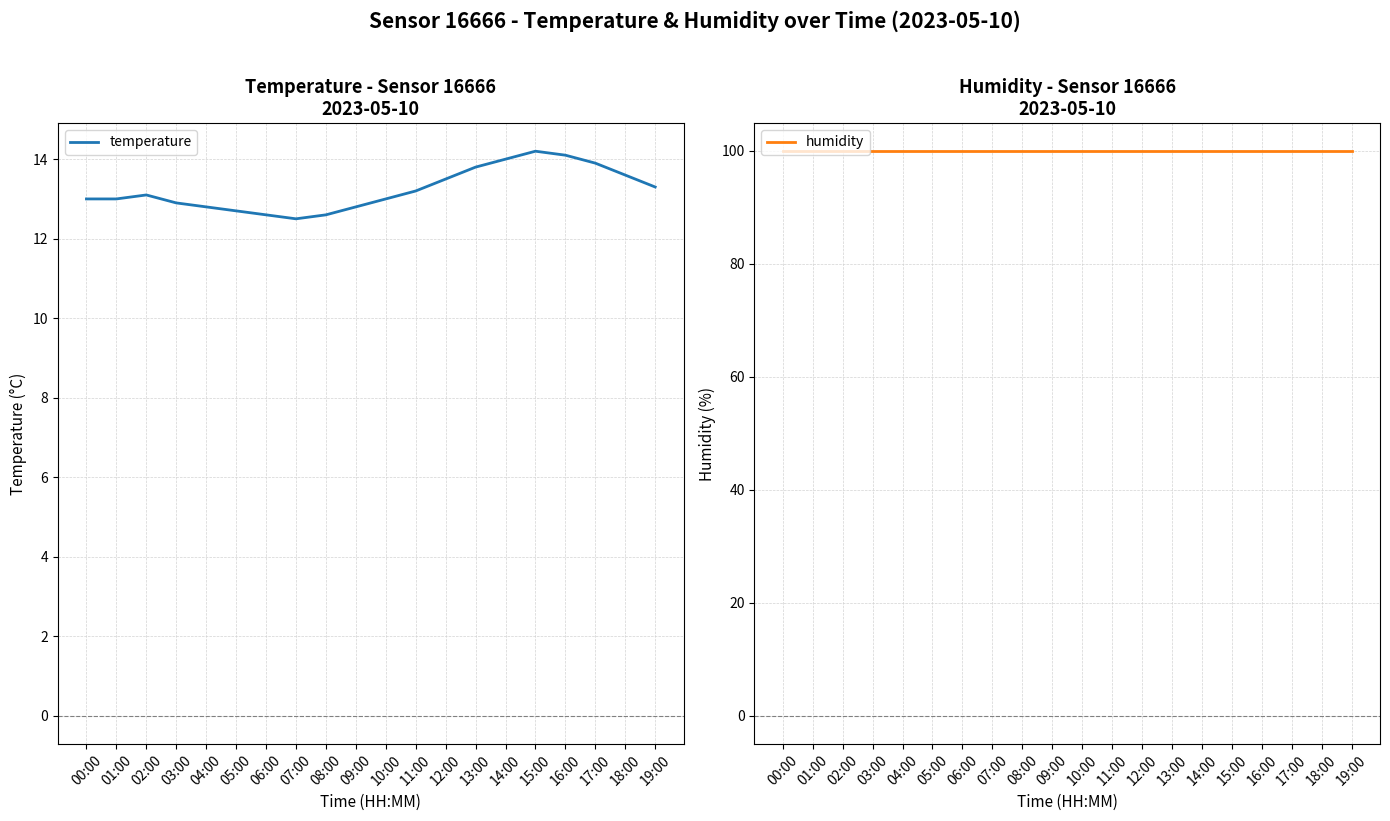

What is the average value of the temperature series?

13.2